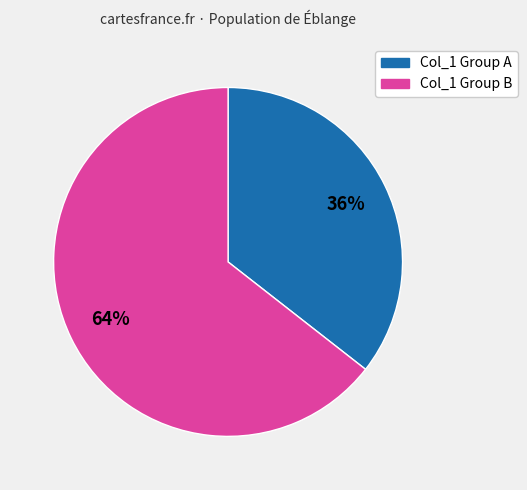

To the nearest percent, what is the average slice percentage?

50%